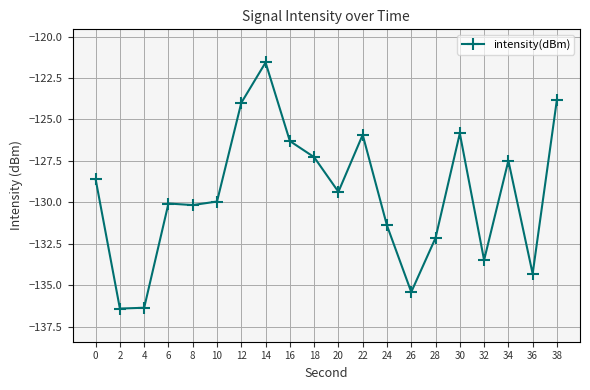

True or false: there are more than 1 points higher than both neighbors.

True